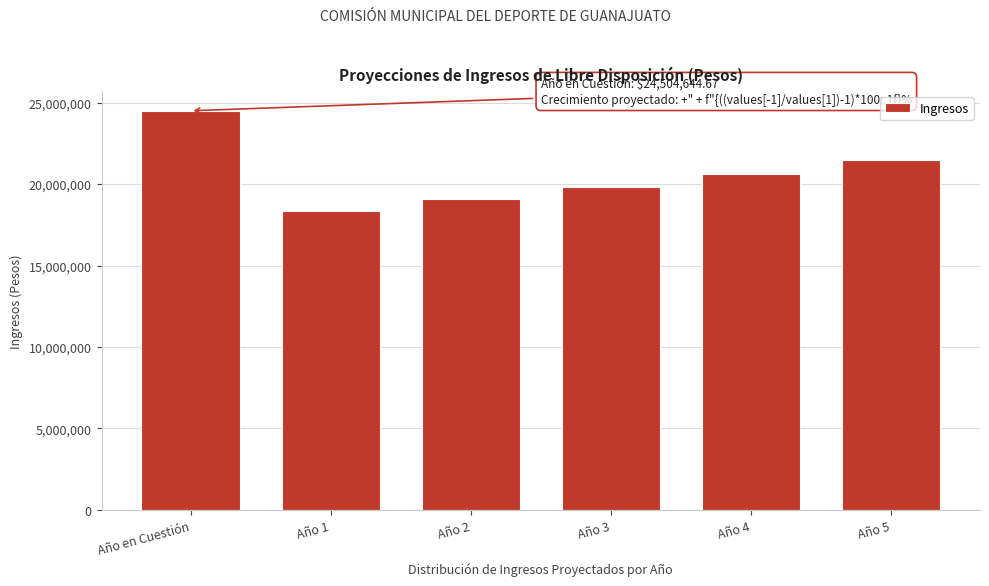

Reading left to right, list all the values displayed in this chart.

Año en Cuestión=24504644.7	Año 1=18352239.2	Año 2=19086328.8	Año 3=19849781.9	Año 4=20643773.2	Año 5=21469524.1